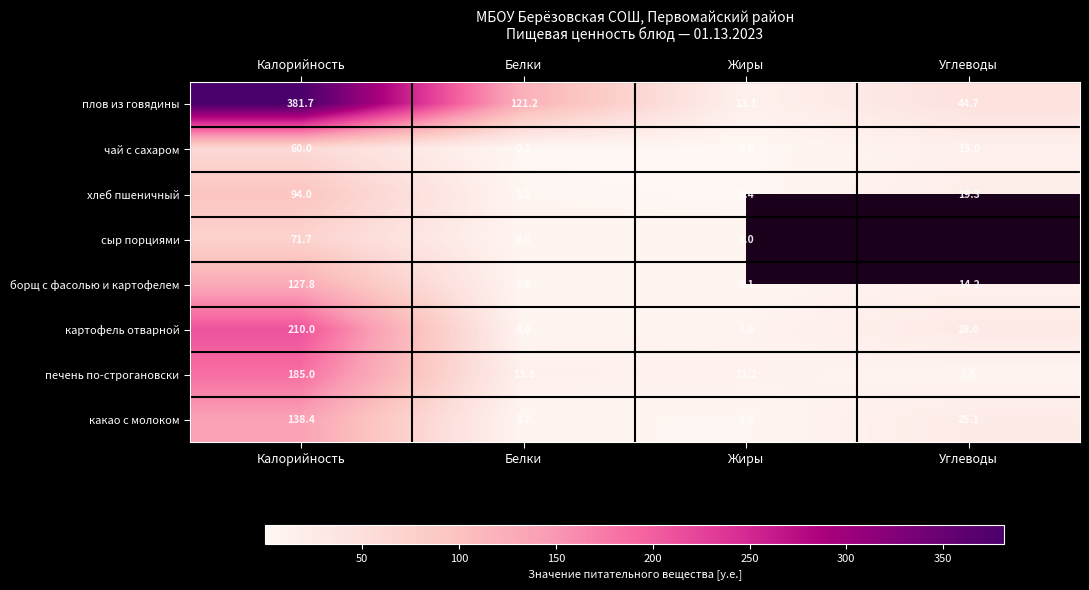

Rank the categories by картофель отварной value from highest to lowest.

Калорийность, Углеводы, Жиры, Белки